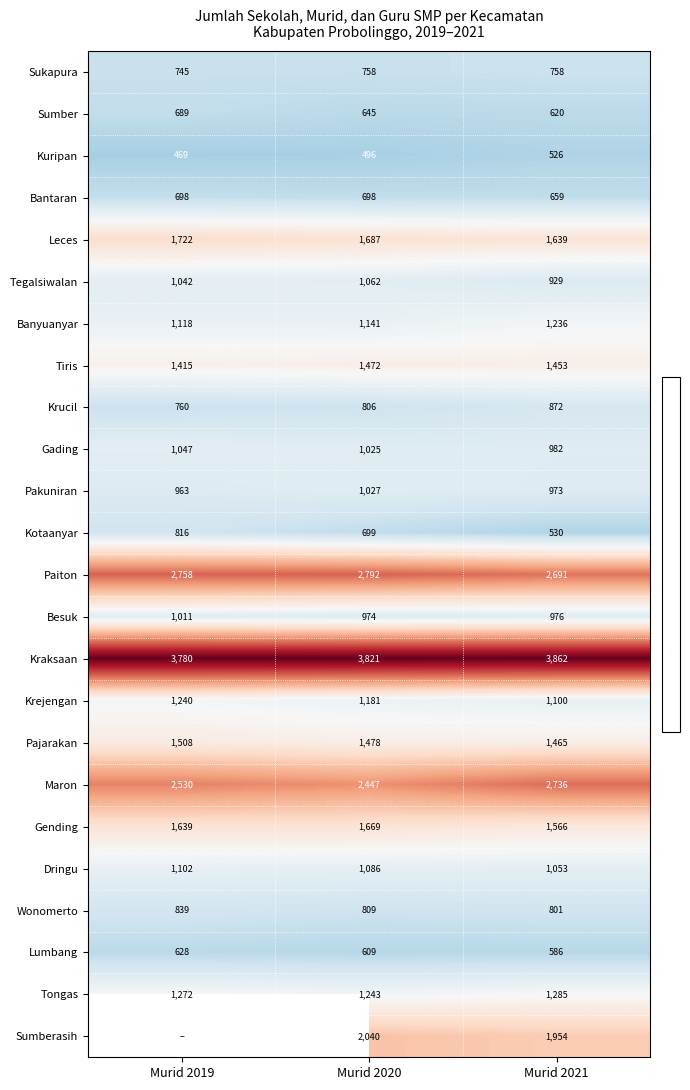

How many categories are shown in the chart?

3